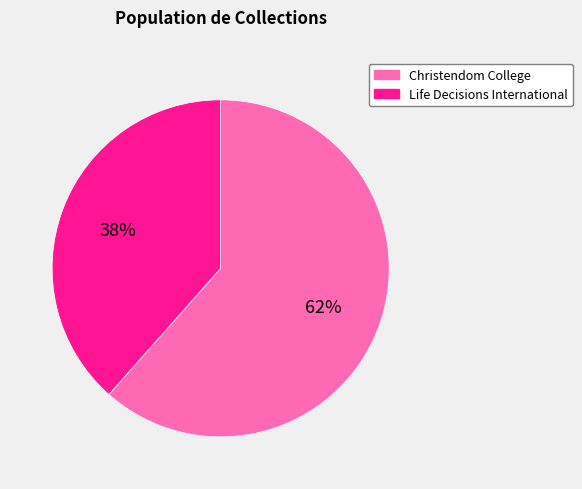

Do Life Decisions International and Christendom College together represent more than half of the pie?

Yes